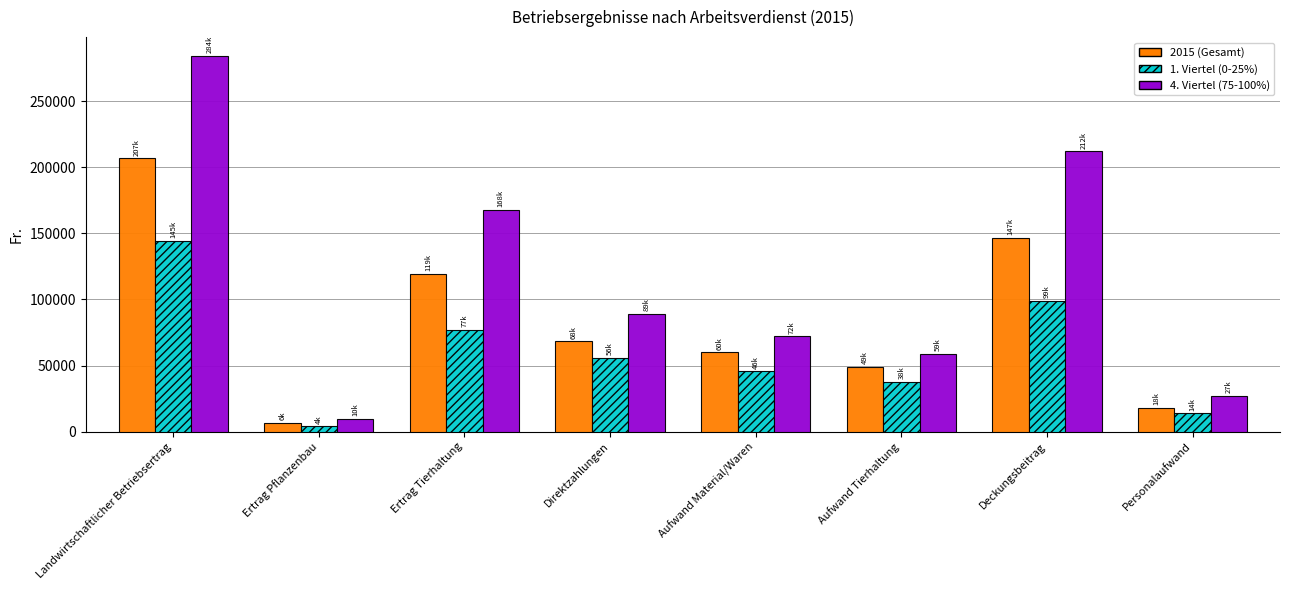

Does the chart contain stacked bars?

No